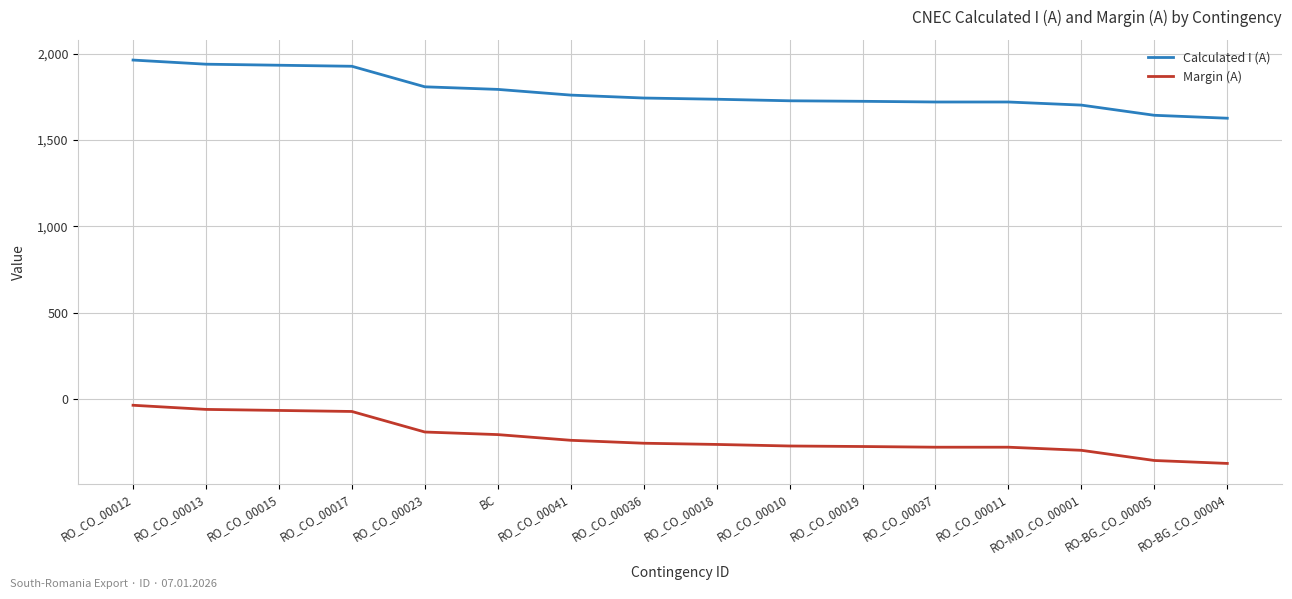

Is it true that Calculated I (A) equals 368 at BC?

False